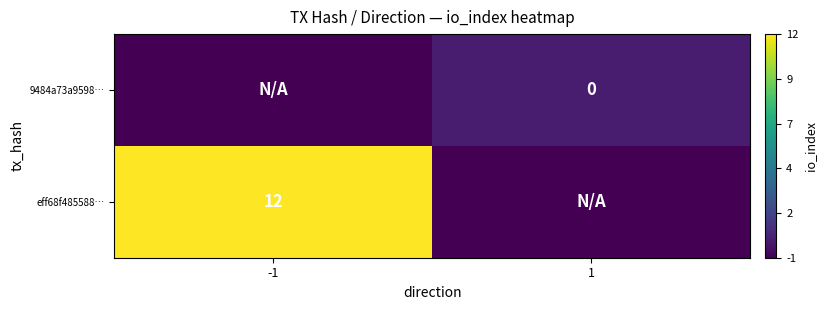

The eff68f485588… series shows 12 at -1. True or false?

True